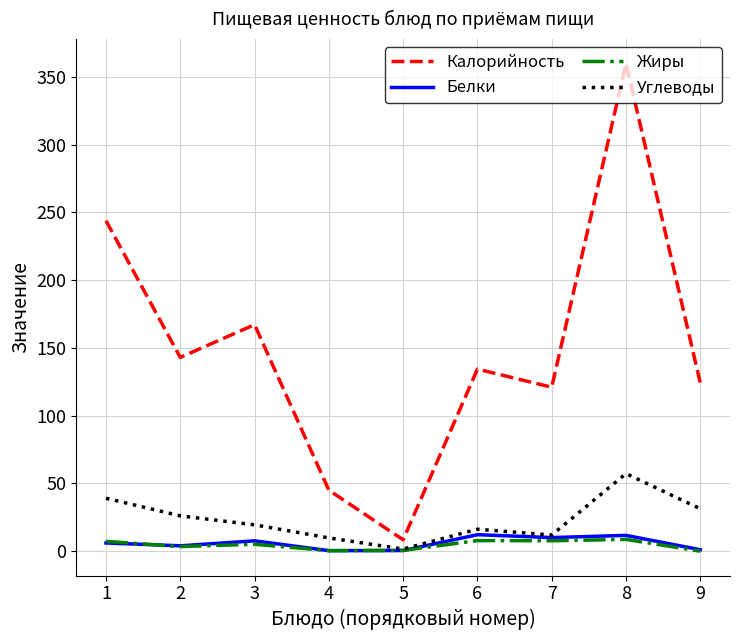

What is the greatest value displayed?

359.9